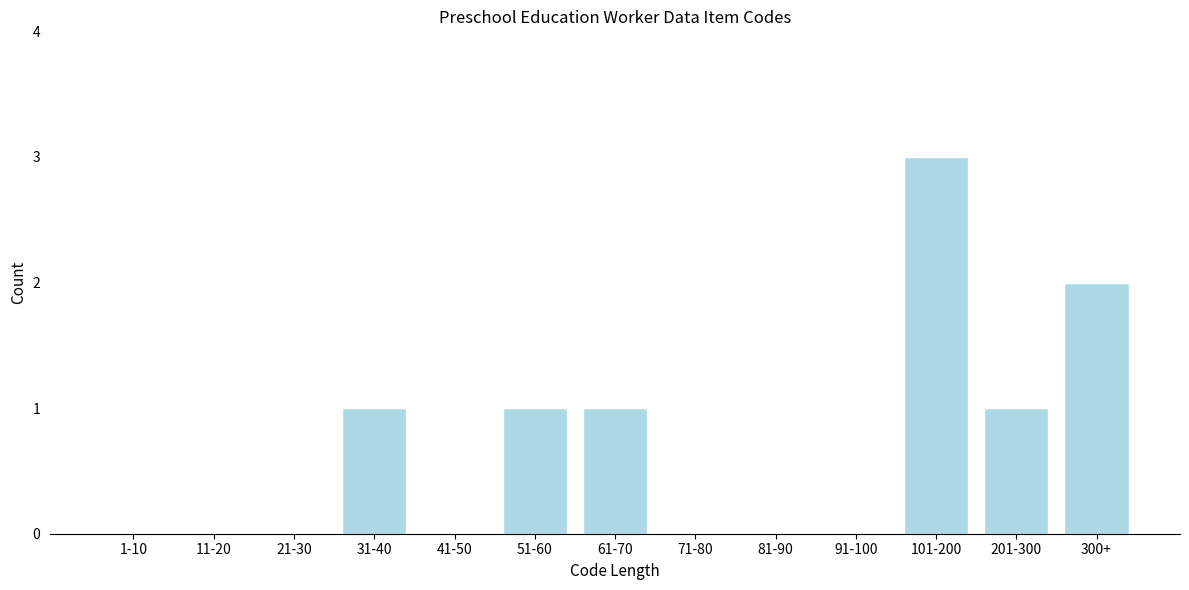

Reading right to left, extract all data points from this chart.

300+=2	201-300=1	101-200=3	91-100=0	81-90=0	71-80=0	61-70=1	51-60=1	41-50=0	31-40=1	21-30=0	11-20=0	1-10=0